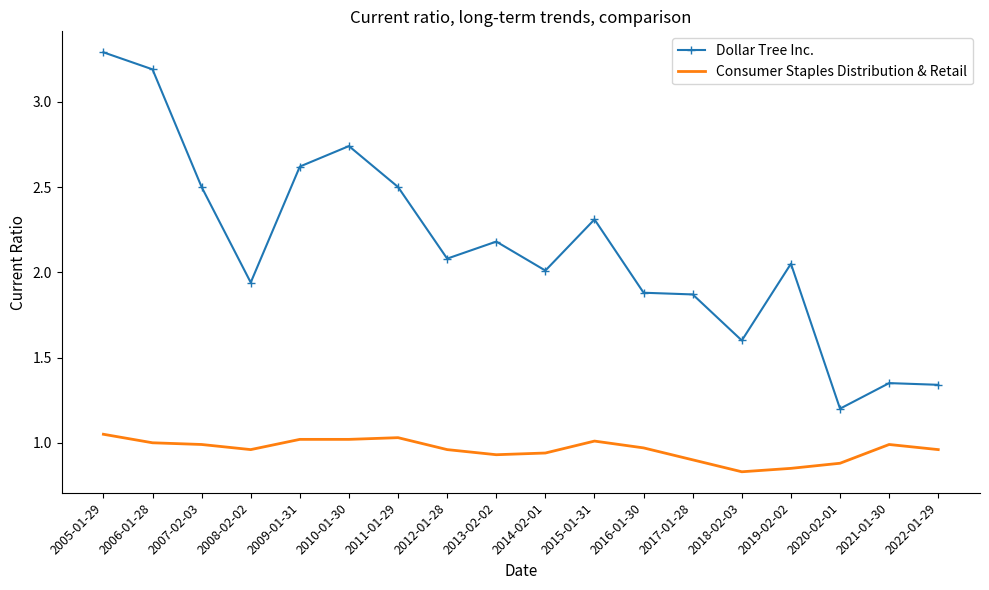

True or false: Dollar Tree Inc. and Consumer Staples Distribution & Retail intersect in this chart.

False